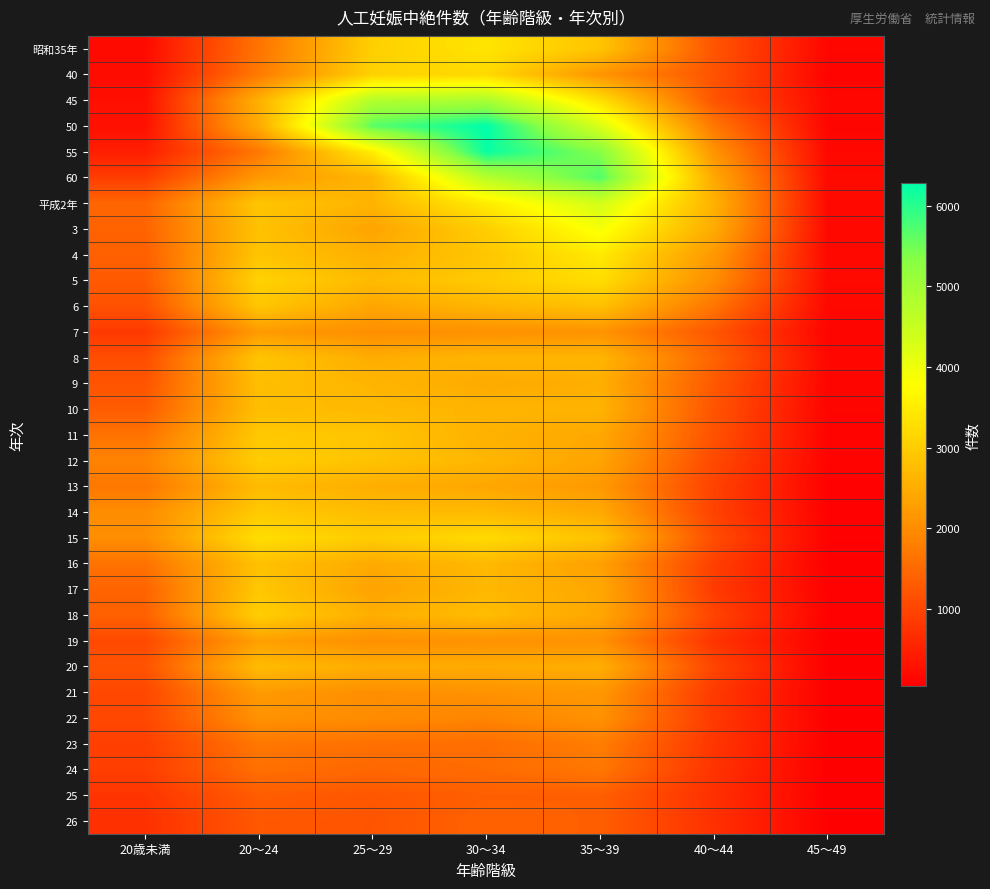

Reading left to right, transcribe all the data shown in this chart.

昭和35年: 20歳未満=197	20～24=1634	25～29=3047	30～34=3372	35～39=2867	40～44=1218	45～49=146
40: 20歳未満=224	20～24=1735	25～29=3083	30～34=3197	35～39=2114	40～44=1187	45～49=100
45: 20歳未満=263	20～24=2553	25～29=4774	30～34=4890	35～39=3296	40～44=1217	45～49=162
50: 20歳未満=284	20～24=2468	25～29=5666	30～34=6277	35～39=4265	40～44=1690	45～49=132
55: 20歳未満=467	20～24=1699	25～29=3519	30～34=6209	35～39=5342	40～44=2097	45～49=162
60: 20歳未満=892	20～24=2185	25～29=2638	30～34=4724	35～39=5719	40～44=2436	45～49=195
平成2年: 20歳未満=1455	20～24=2882	25～29=2616	30～34=3495	35～39=4363	40～44=2574	45～49=188
3: 20歳未満=1410	20～24=2827	25～29=2365	30～34=3020	35～39=3892	40～44=2476	45～49=185
4: 20歳未満=1364	20～24=2871	25～29=2546	30～34=2886	35～39=3460	40～44=2175	45～49=174
5: 20歳未満=1292	20～24=3087	25～29=2714	30～34=2974	35～39=3262	40～44=2011	45～49=191
6: 20歳未満=1176	20～24=2900	25～29=2395	30～34=2637	35～39=2803	40～44=1663	45～49=171
7: 20歳未満=838	20～24=2217	25～29=2013	30～34=2056	35～39=2101	40～44=1236	45～49=115
8: 20歳未満=1112	20～24=2879	25～29=2499	30～34=2633	35～39=2634	40～44=1427	45～49=163
9: 20歳未満=1209	20～24=2771	25～29=2634	30～34=2458	35～39=2528	40～44=1278	45～49=122
10: 20歳未満=1316	20～24=2779	25～29=2689	30～34=2631	35～39=2602	40～44=1211	45～49=118
11: 20歳未満=1629	20～24=2924	25～29=2877	30～34=2567	35～39=2432	40～44=1175	45～49=105
12: 20歳未満=1859	20～24=3009	25～29=2845	30～34=2653	35～39=2363	40～44=1059	45～49=116
13: 20歳未満=1689	20～24=2723	25～29=2516	30～34=2407	35～39=2191	40～44=960	45～49=85
14: 20歳未満=1999	20～24=2955	25～29=2741	30～34=2711	35～39=2444	40～44=954	45～49=78
15: 20歳未満=2021	20～24=3264	25～29=2994	30～34=3216	35～39=2845	40～44=1107	45～49=94
16: 20歳未満=1622	20～24=2820	25～29=2456	30～34=2687	35～39=2300	40～44=932	45～49=55
17: 20歳未満=1418	20～24=2915	25～29=2349	30～34=2673	35～39=2423	40～44=860	45～49=79
18: 20歳未満=1381	20～24=3027	25～29=2535	30～34=2746	35～39=2410	40～44=985	45～49=85
19: 20歳未満=1061	20～24=2303	25～29=2039	30～34=2077	35～39=2064	40～44=768	45～49=52
20: 20歳未満=1189	20～24=2738	25～29=2501	30～34=2481	35～39=2519	40～44=1004	45～49=64
21: 20歳未満=1034	20～24=2222	25～29=2017	30～34=2087	35～39=2160	40～44=841	45～49=55
22: 20歳未満=1042	20～24=2082	25～29=1989	30～34=1880	35～39=2078	40～44=844	45～49=64
23: 20歳未満=908	20～24=1695	25～29=1594	30～34=1558	35～39=1778	40～44=790	45～49=64
24: 20歳未満=903	20～24=1582	25～29=1467	30～34=1530	35～39=1687	40～44=755	45～49=50
25: 20歳未満=776	20～24=1328	25～29=1250	30～34=1347	35～39=1356	40～44=706	45～49=43
26: 20歳未満=714	20～24=1263	25～29=1209	30～34=1407	35～39=1346	40～44=723	45～49=61